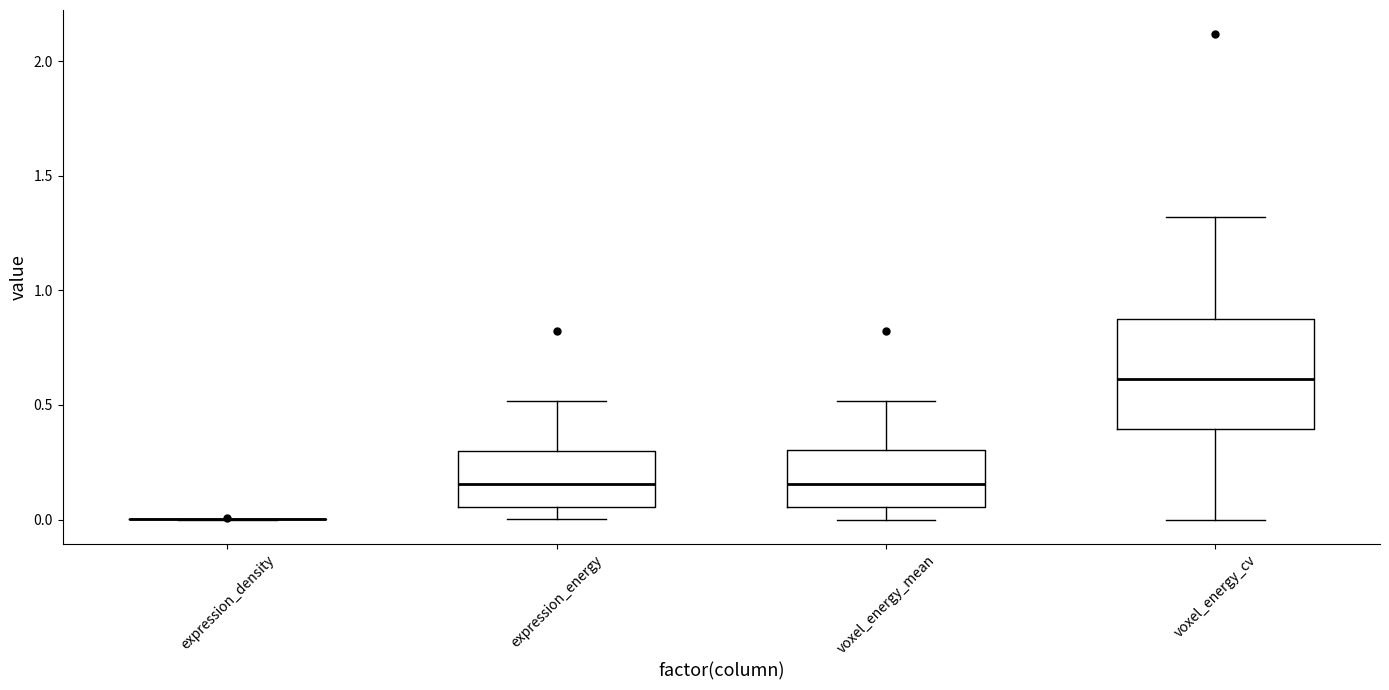

Where does the median line of the box for voxel_energy_cv sit on the y-axis? The values are not printed on the chart, so give them approximately, as read against the axis.

0.60